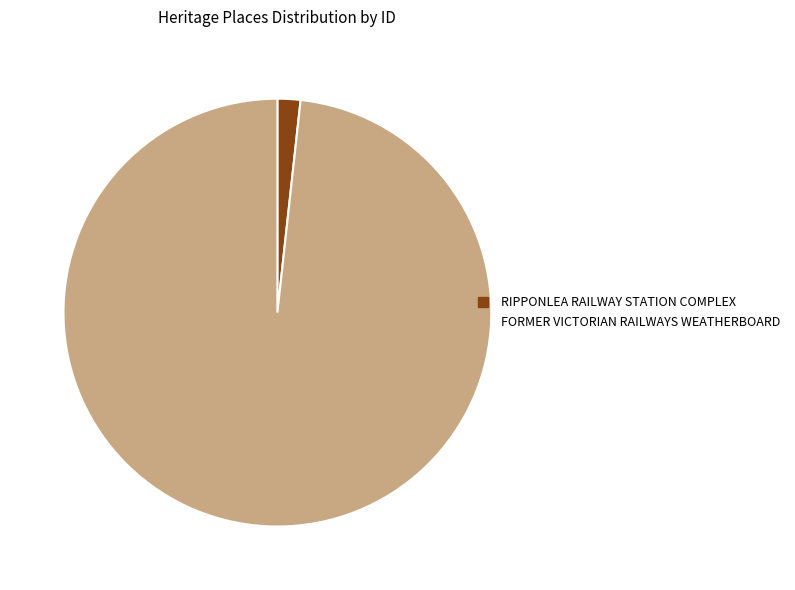

Is it true that RIPPONLEA RAILWAY STATION COMPLEX is 13% of the pie?

False